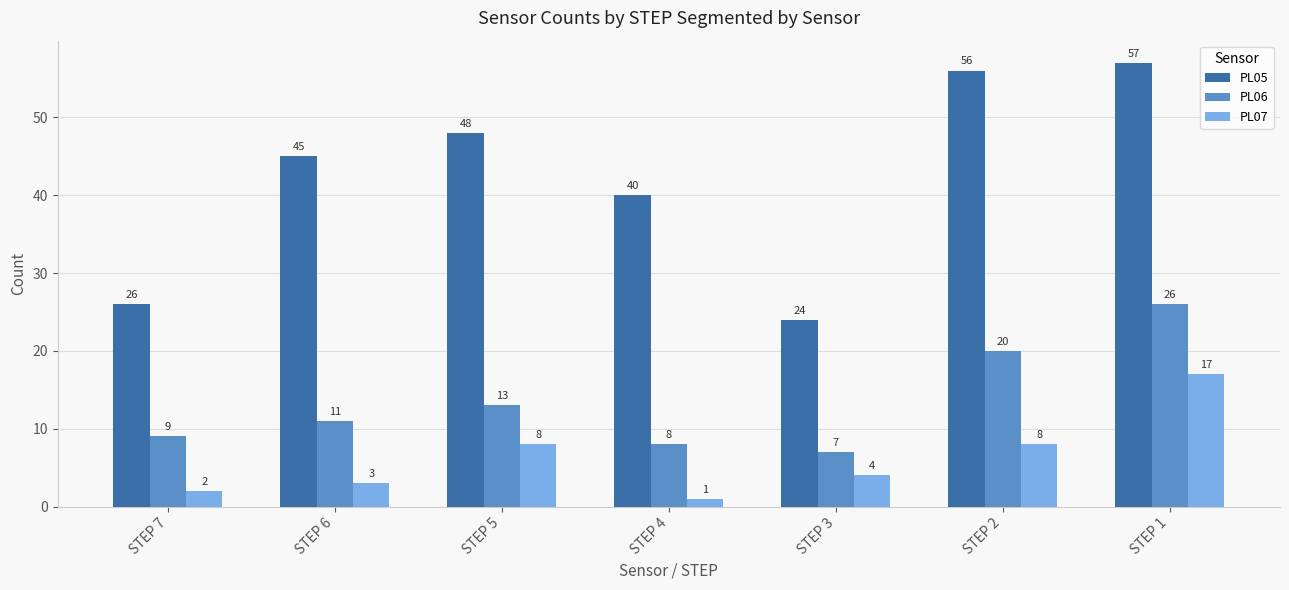

What are all the series names shown in the legend?

PL05, PL06, PL07